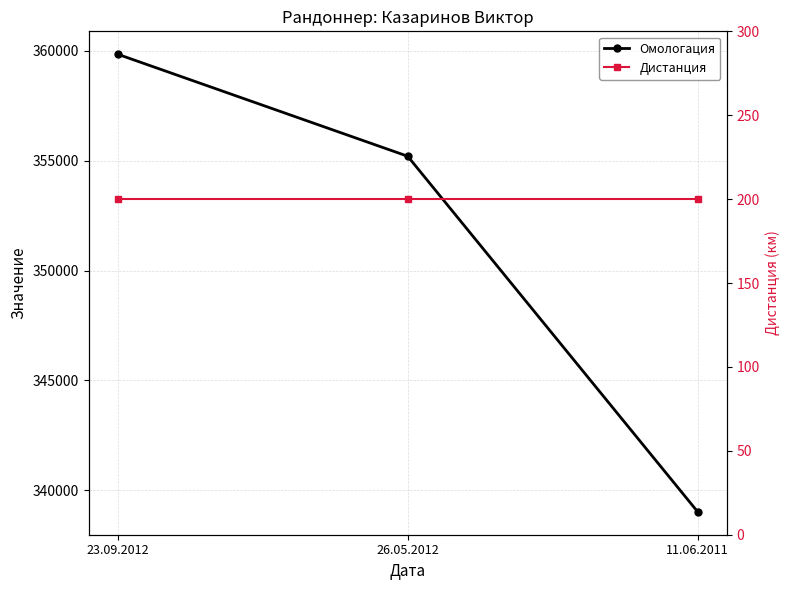

Which series changed the most between 26.05.2012 and 11.06.2011?

Омологация